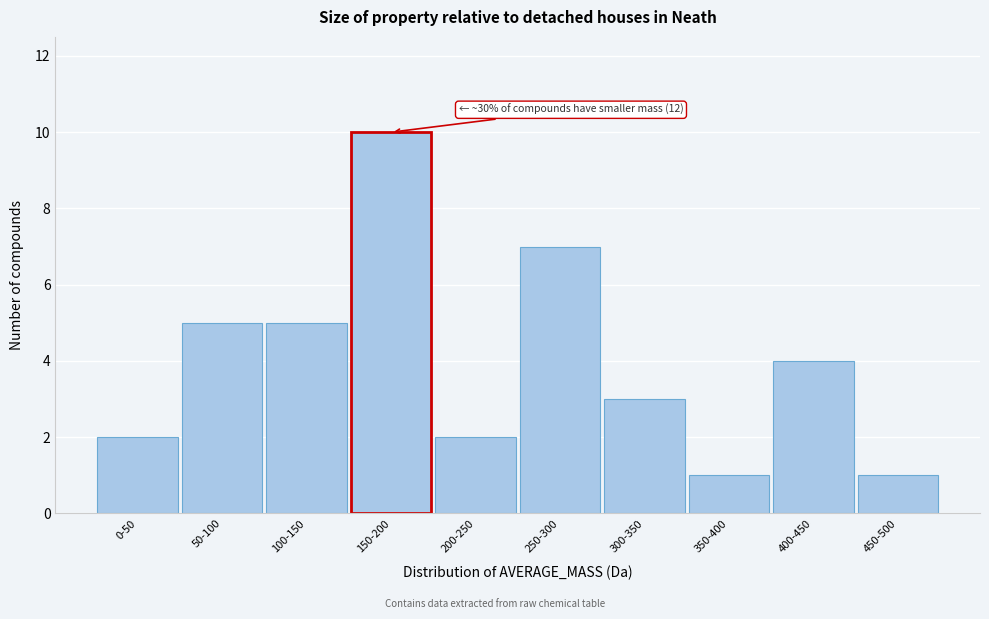

Reading left to right, extract all data points from this chart.

0-50=2	50-100=5	100-150=5	150-200=10	200-250=2	250-300=7	300-350=3	350-400=1	400-450=4	450-500=1